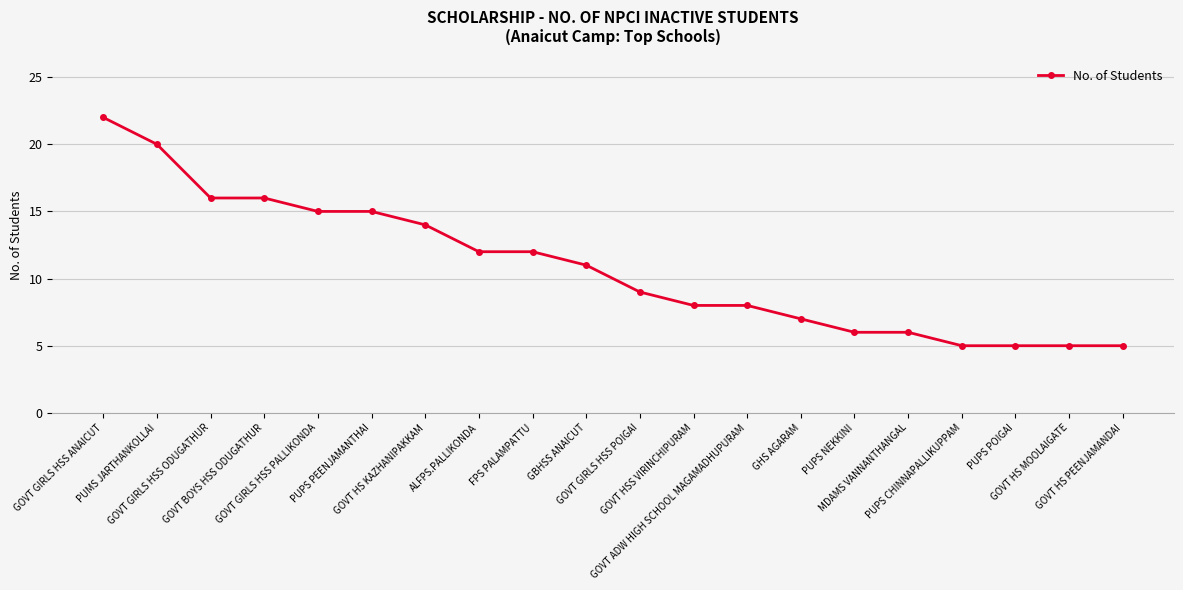

Reading right to left, extract all data points from this chart.

GOVT HS PEENJAMANDAI=5	GOVT HS MOOLAIGATE=5	PUPS POIGAI=5	PUPS CHINNAPALLIKUPPAM=5	MDAMS VANNANTHANGAL=6	PUPS NEKKINI=6	GHS AGARAM=7	GOVT ADW HIGH SCHOOL MAGAMADHUPURAM=8	GOVT HSS VIRINCHIPURAM=8	GOVT GIRLS HSS POIGAI=9	GBHSS ANAICUT=11	FPS PALAMPATTU=12	ALFPS.PALLIKONDA=12	GOVT HS KAZHANIPAKKAM=14	PUPS PEENJAMANTHAI=15	GOVT GIRLS HSS PALLIKONDA=15	GOVT BOYS HSS ODUGATHUR=16	GOVT GIRLS HSS ODUGATHUR=16	PUMS JARTHANKOLLAI=20	GOVT GIRLS HSS ANAICUT=22